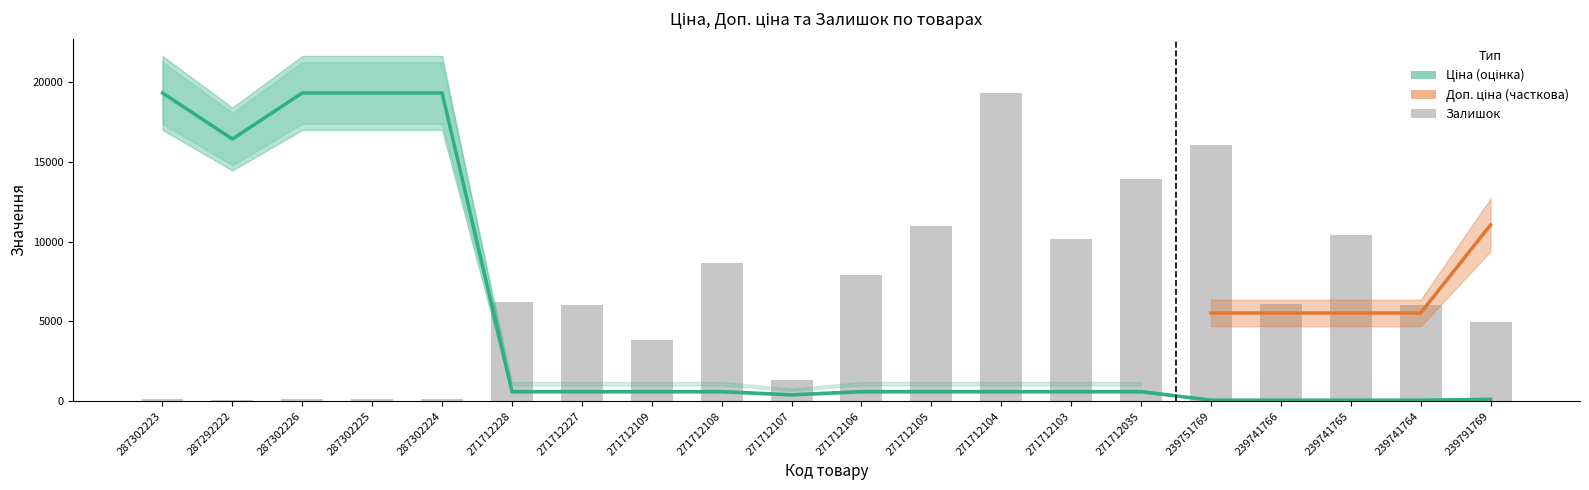

What is the difference between the Залишок values at 287302224 and 239751769?

15933.1